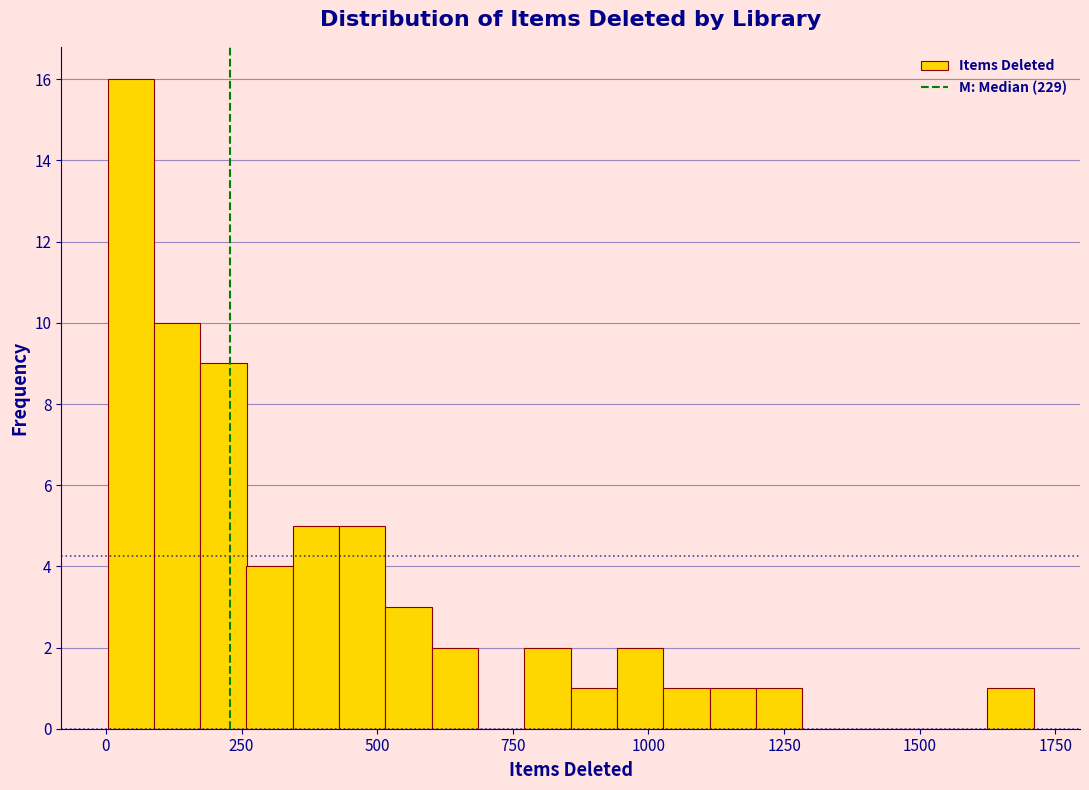

Around what value on the x-axis is the tallest bar? Give the approximate position of its centre, as read against the axis.

50